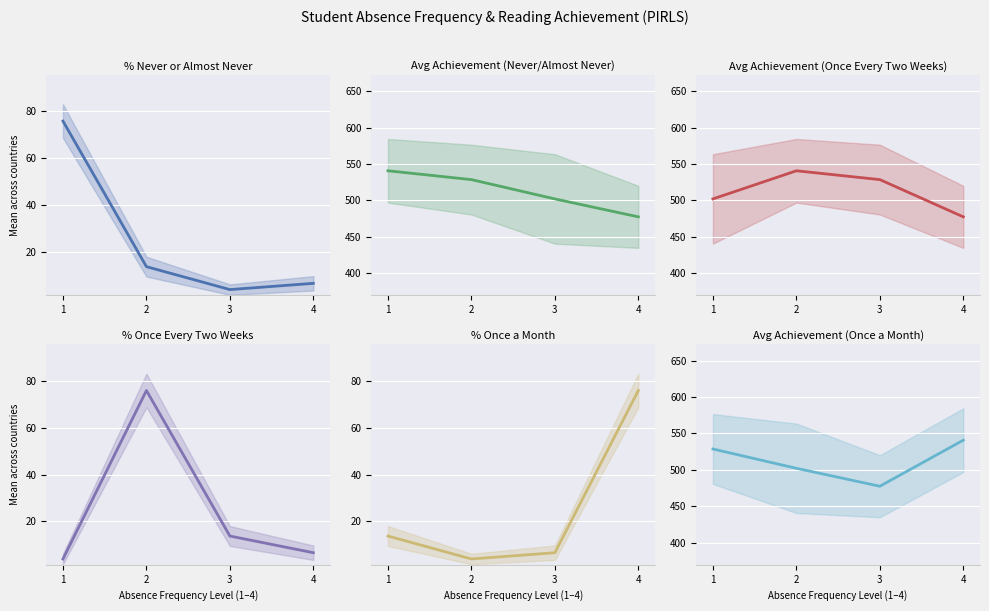

Which series ends up on top after the final intersection of Avg Achievement (Once a Month) and Avg Achievement (Never/Almost Never)?

Avg Achievement (Once a Month)